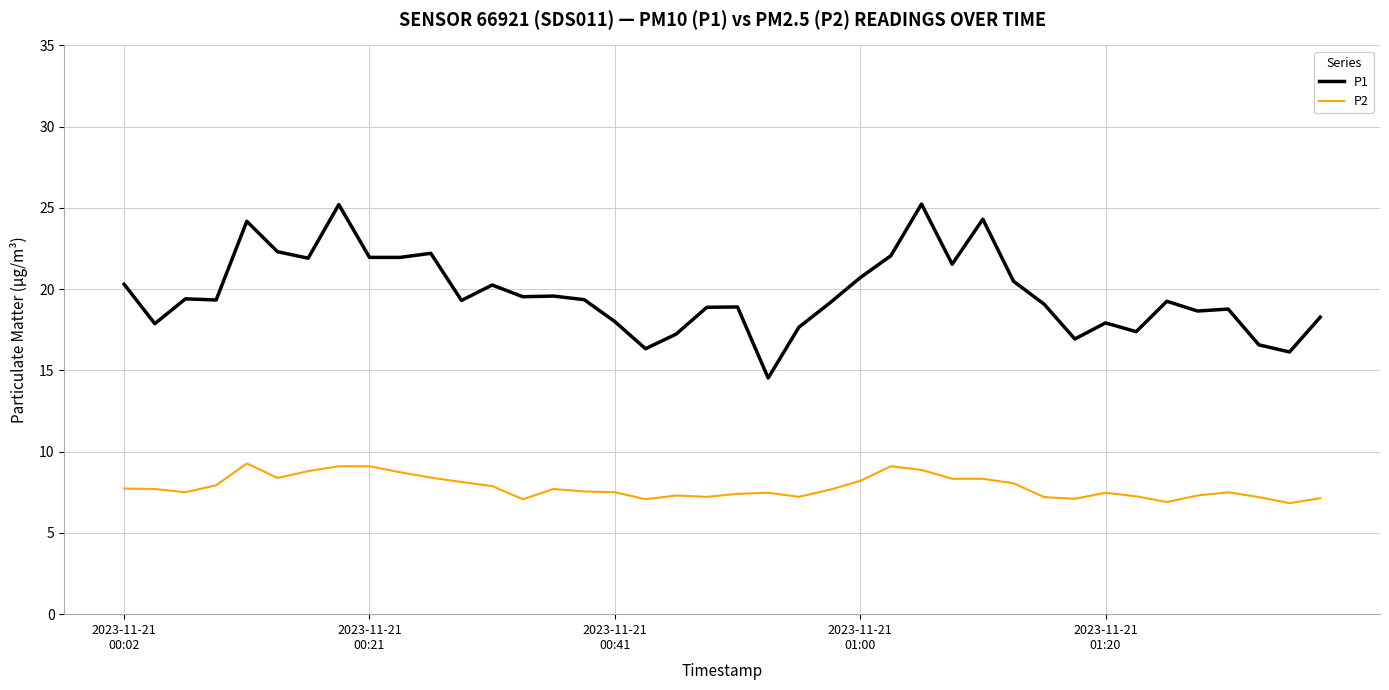

Which series has the largest total across all categories?

P1